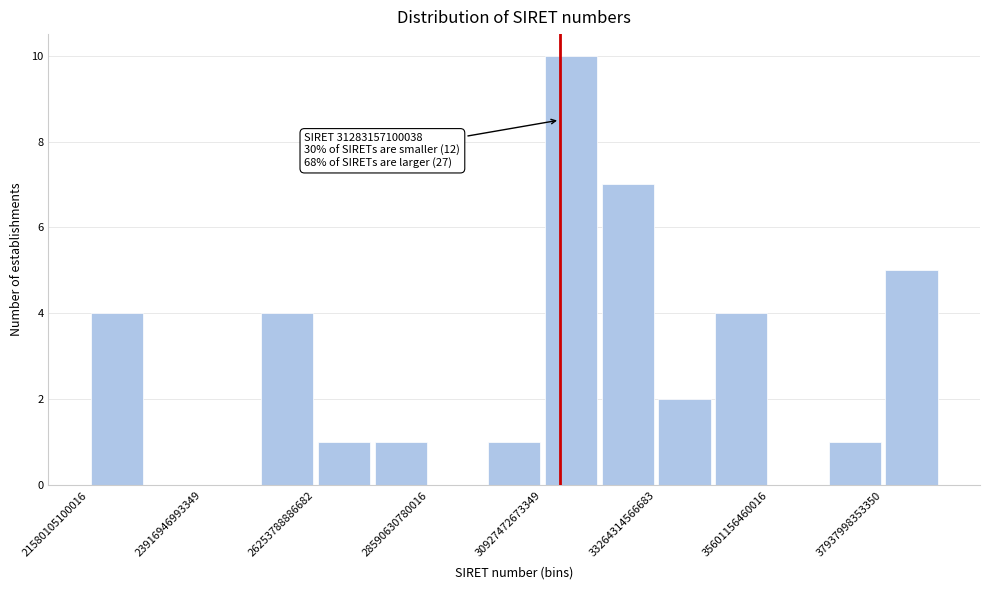

Around what value on the x-axis is the tallest bar? Give the approximate position of its centre, as read against the axis.

31500000000000